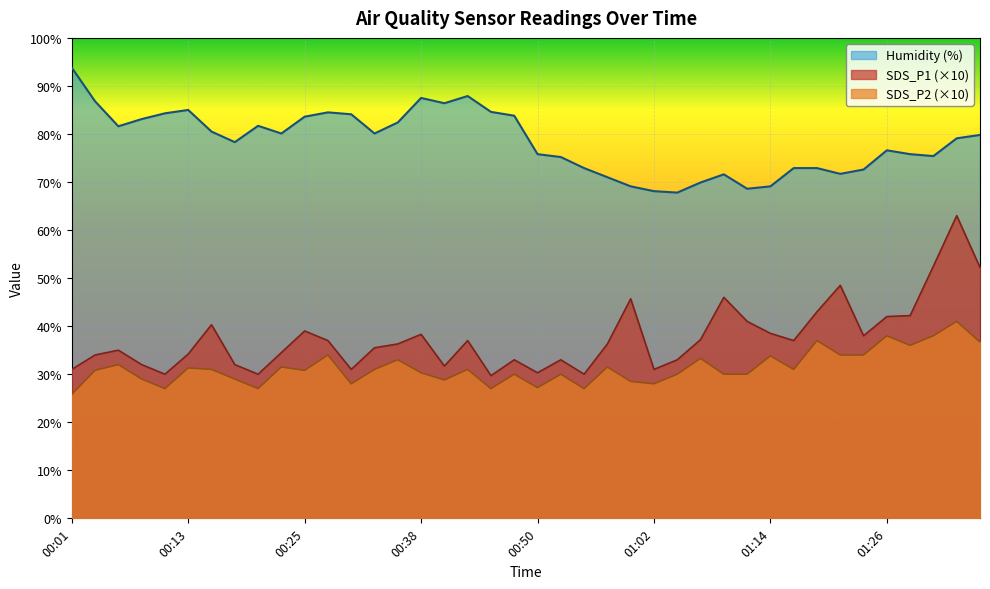

What is the label of the 6th point from the left?

00:13